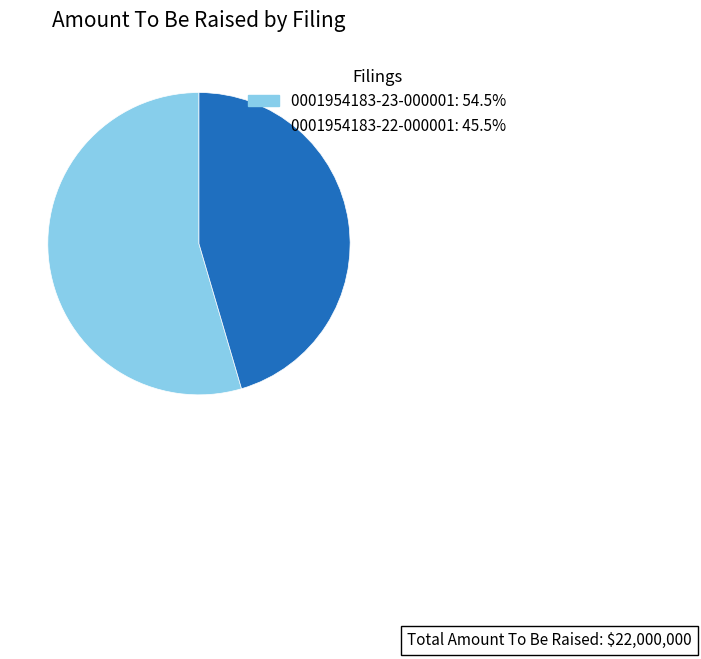

Is there any slice that represents more than half of the pie?

Yes